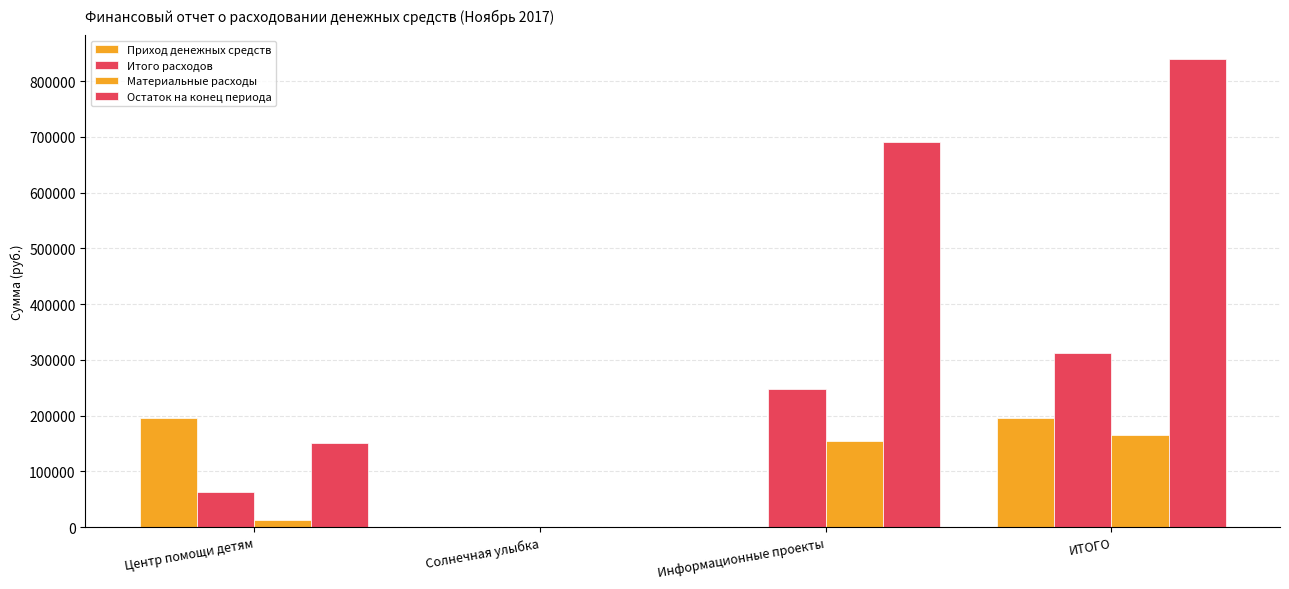

True or false: Материальные расходы has a value of 8376.9 at Центр помощи детям.

False